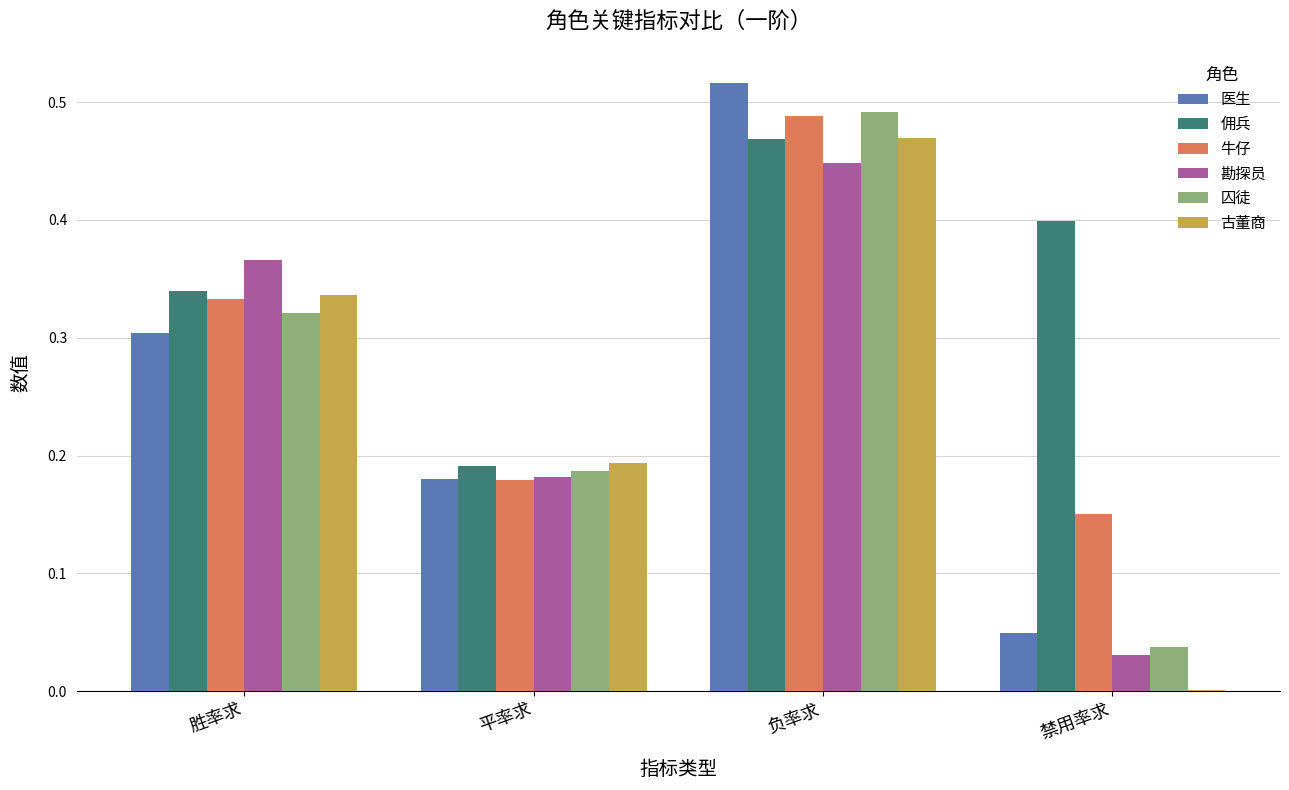

At which label does 勘探员 reach its peak?

负率求